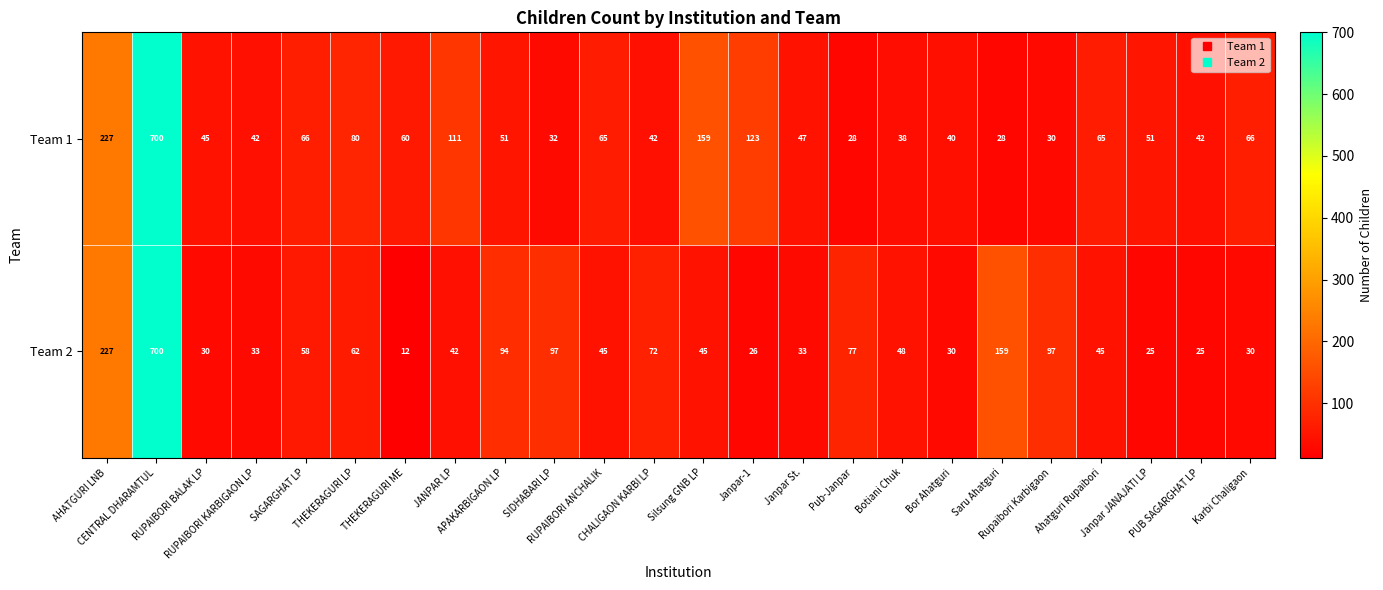

Which series has the largest range (max minus min)?

Team 2